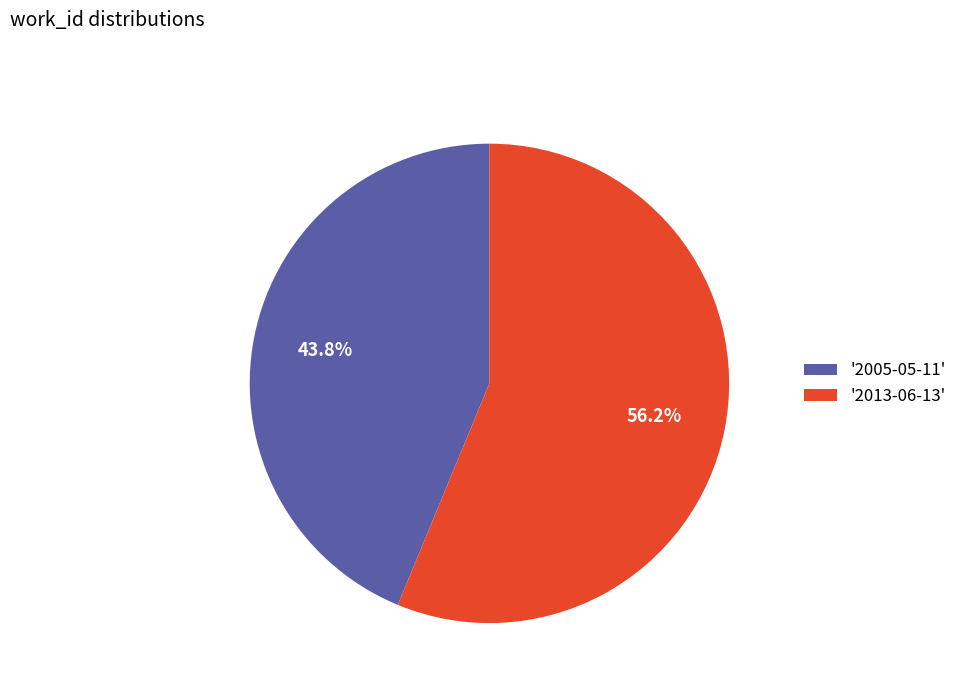

Is there a majority slice in this chart?

Yes